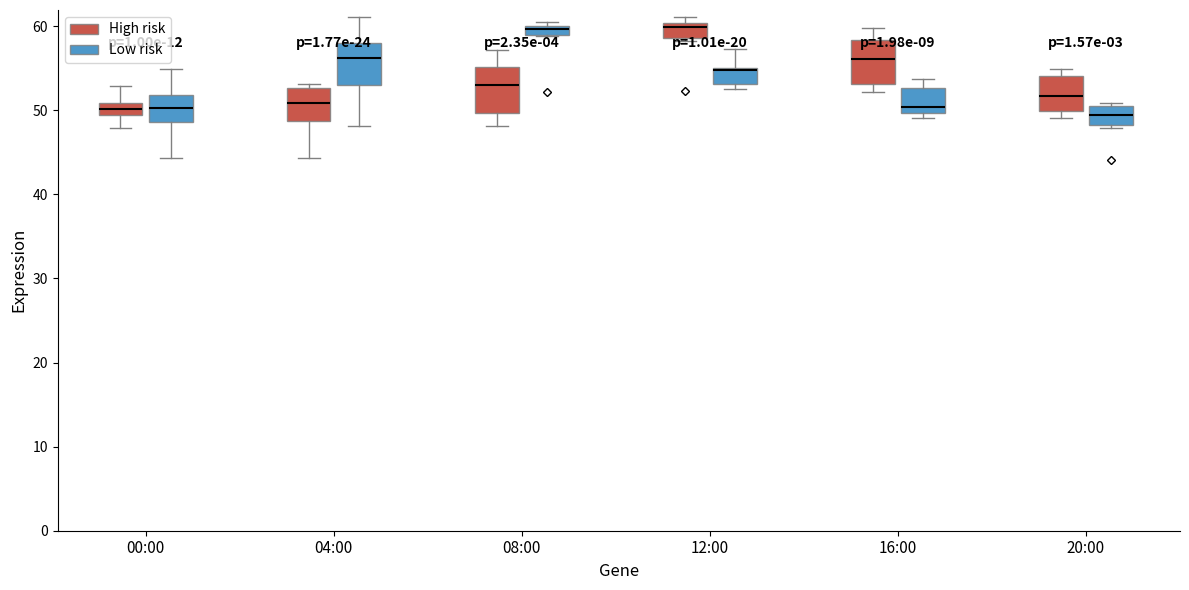

Where is the upper edge of the box for 04:00 (High risk) on the y-axis? The values are not printed on the chart, so give them approximately, as read against the axis.

53